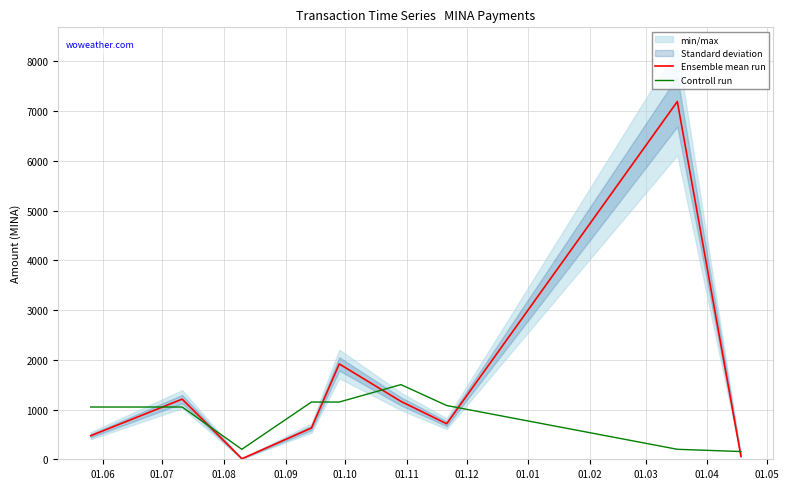

True or false: Ensemble mean run and Controll run cross at least once.

True